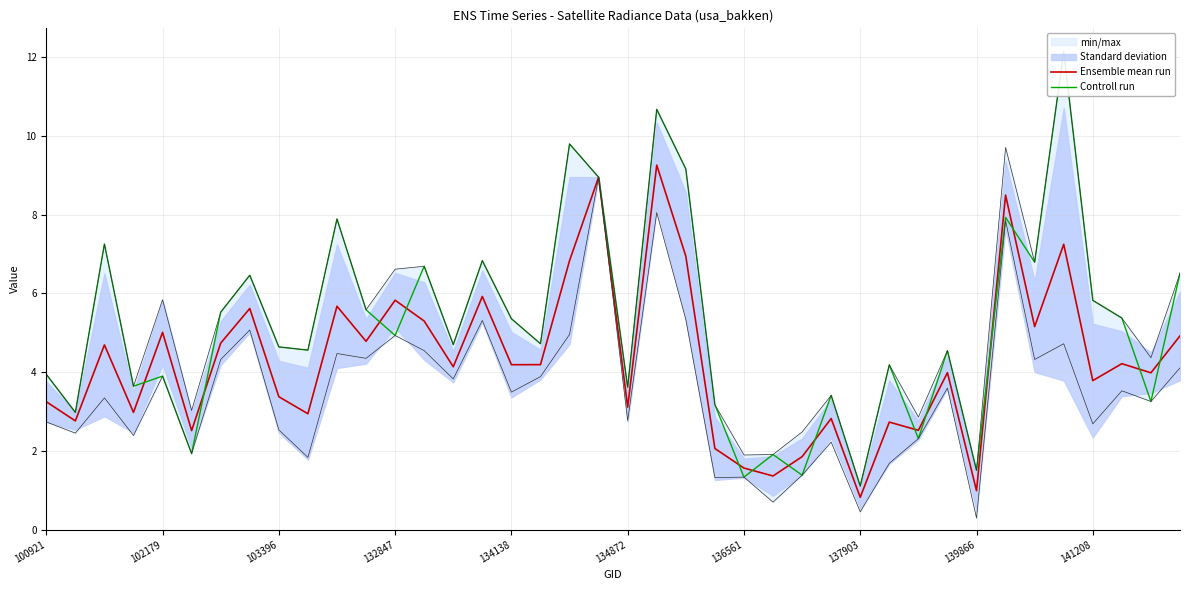

The value of Ensemble mean run at 136561 is 1.6. True or false?

True